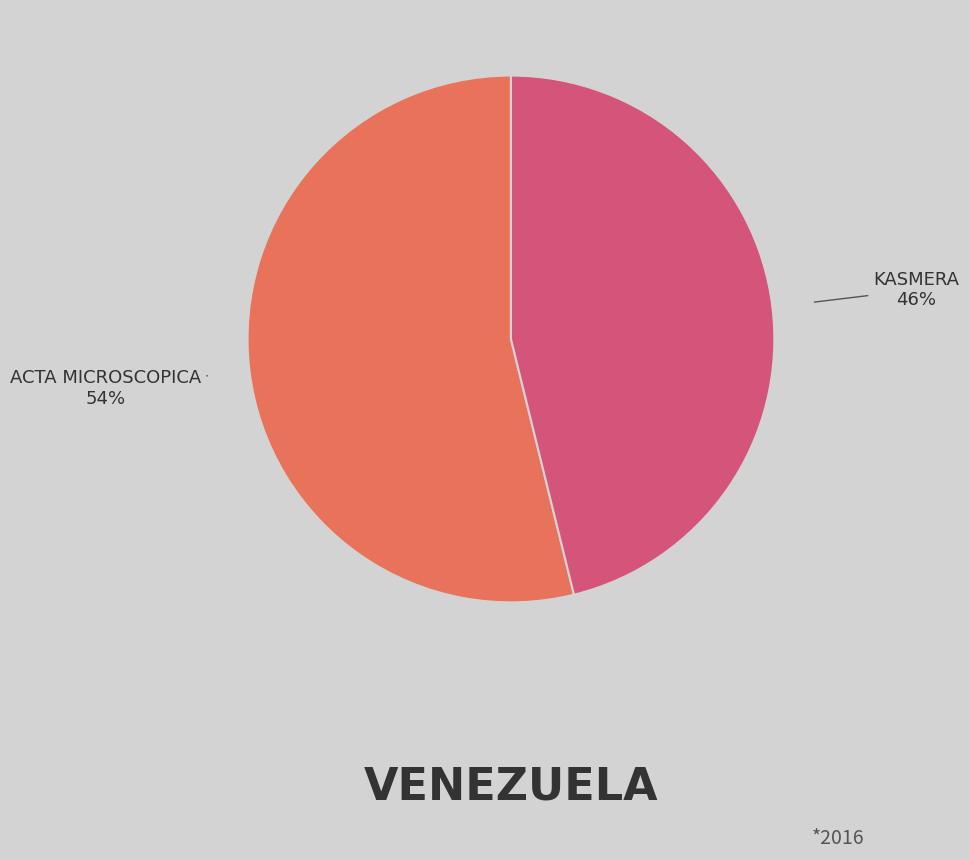

Combined, do ACTA MICROSCOPICA and KASMERA account for over 50%?

Yes